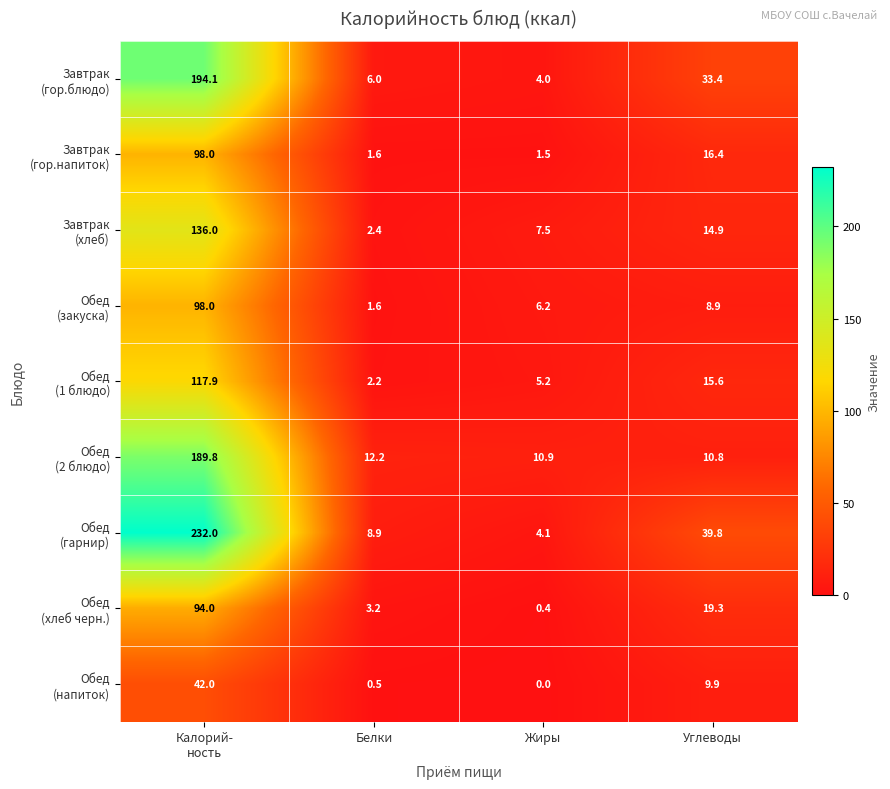

What is the spread (max minus min) of values at Жиры?

10.9